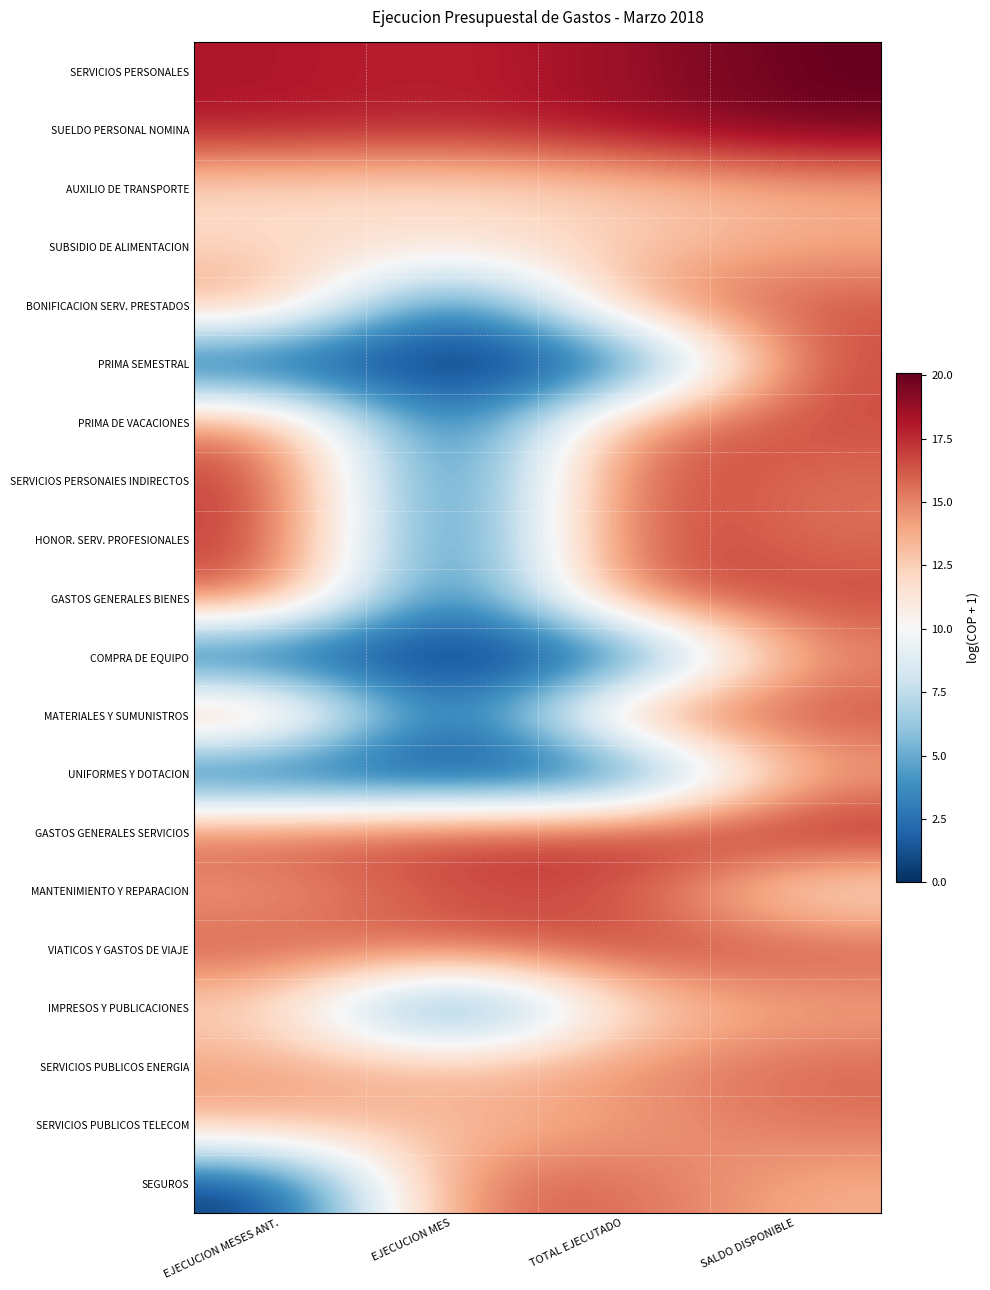

At TOTAL EJECUTADO, list the series in order from smallest to largest.

PRIMA SEMESTRAL, COMPRA DE EQUIPO, UNIFORMES Y DOTACION, IMPRESOS Y PUBLICACIONES, AUXILIO DE TRANSPORTE, SUBSIDIO DE ALIMENTACION, SERVICIOS PUBLICOS TELECOM, SERVICIOS PUBLICOS ENERGIA, BONIFICACION SERV. PRESTADOS, PRIMA DE VACACIONES, SEGUROS, GASTOS GENERALES BIENES, MATERIALES Y SUMUNISTROS, MANTENIMIENTO Y REPARACION, VIATICOS Y GASTOS DE VIAJE, SERVICIOS PERSONAlES INDIRECTOS, HONOR. SERV. PROFESIONALES, GASTOS GENERALES SERVICIOS, SUELDO PERSONAL NOMINA, SERVICIOS PERSONALES